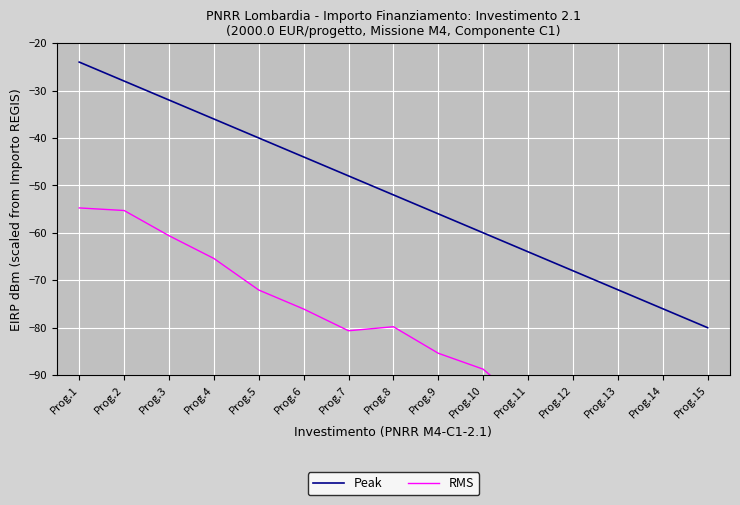

At which category does RMS reach its first local valley?

Prog.7